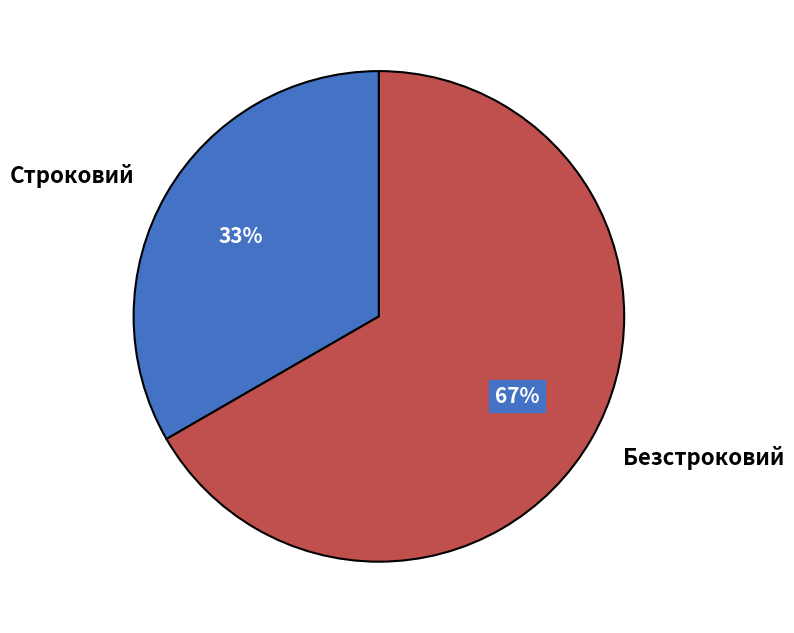

Which slice is the smallest?

Строковий